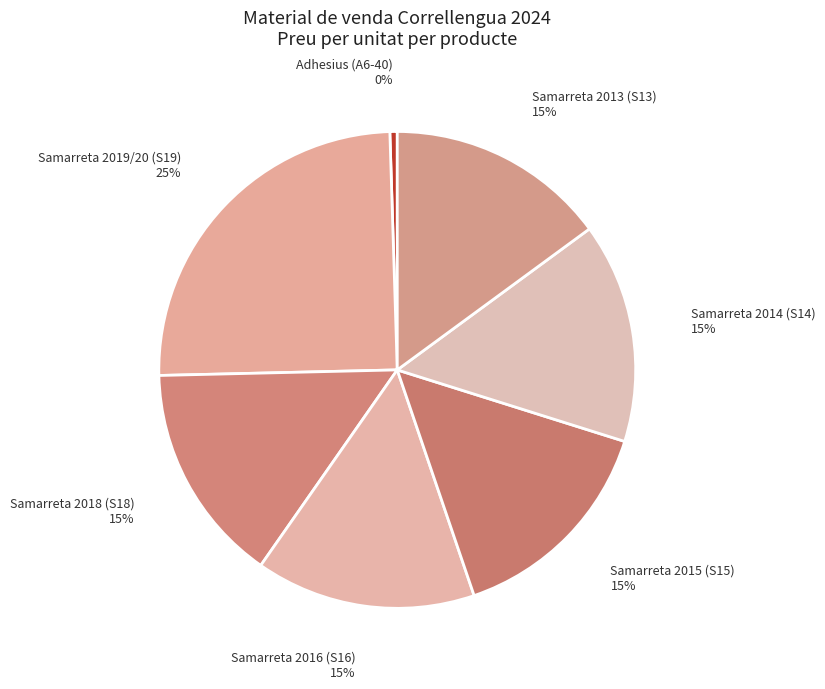

Does Samarreta 2019/20 (S19) account for over 50% of the chart?

No